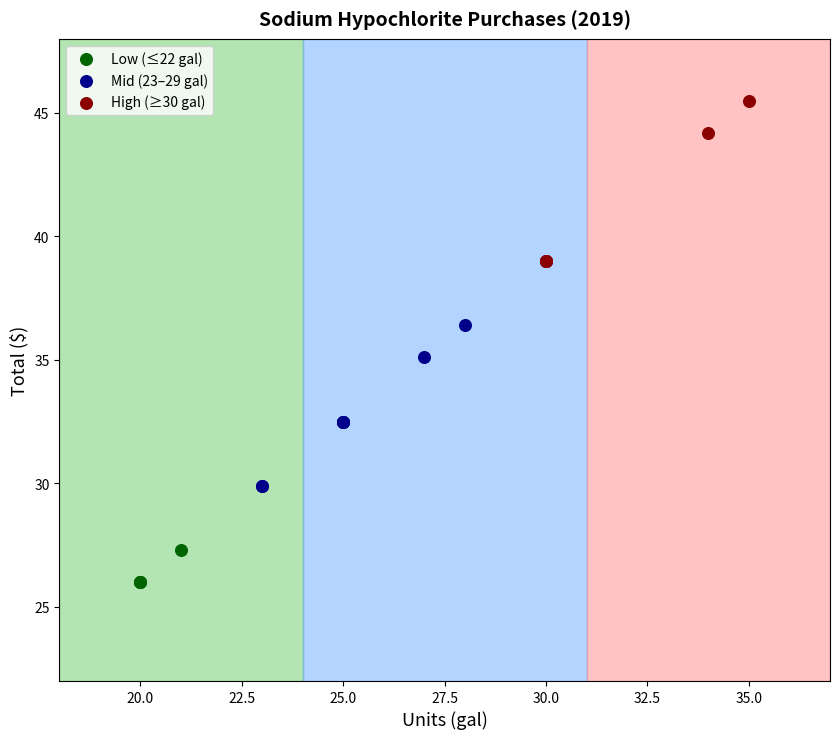

Which series reaches the minimum Y coordinate?

Low (≤22 gal)